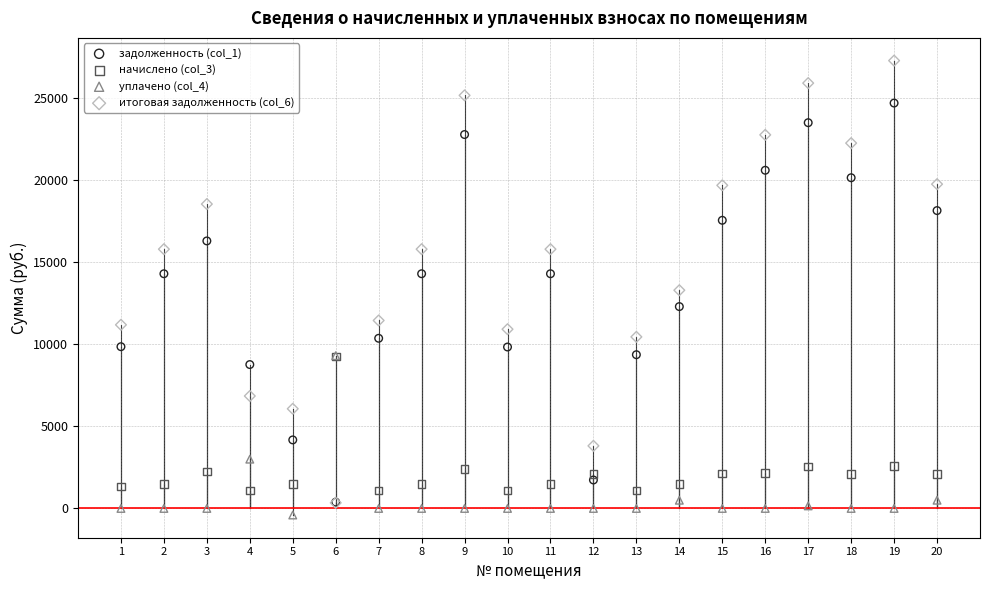

Which series contains the lowest Y value?

уплачено (col_4)